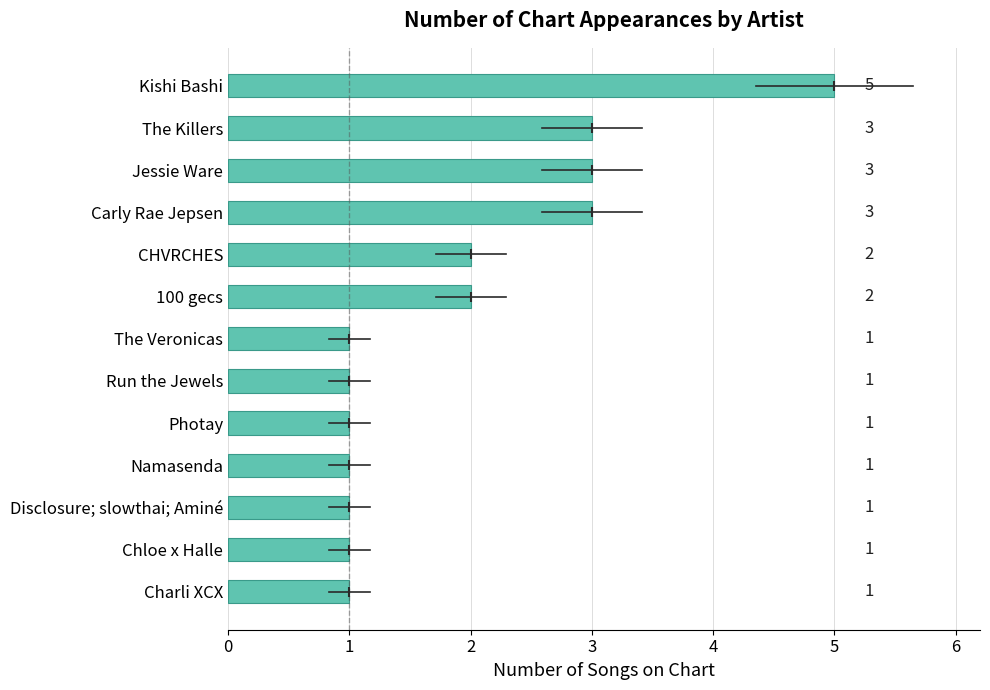

Reading bottom to top, transcribe all the data shown in this chart.

1	1	1	1	1	1	1	2	2	3	3	3	5